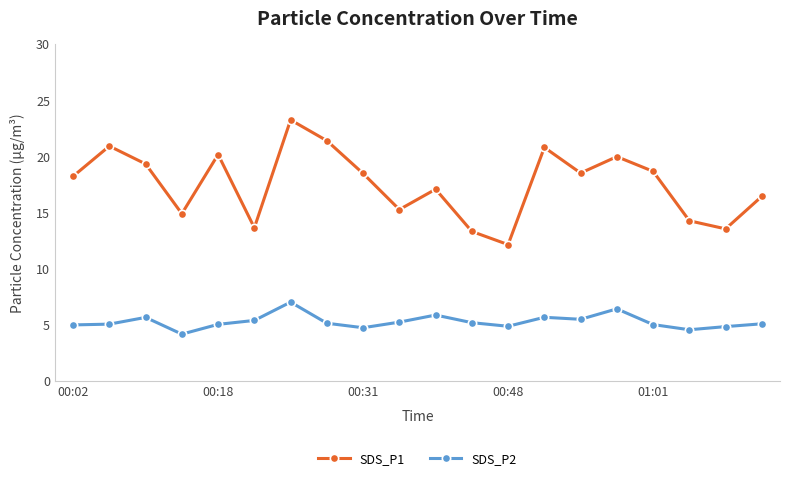

List the series in order of their peak value, lowest first.

SDS_P2, SDS_P1